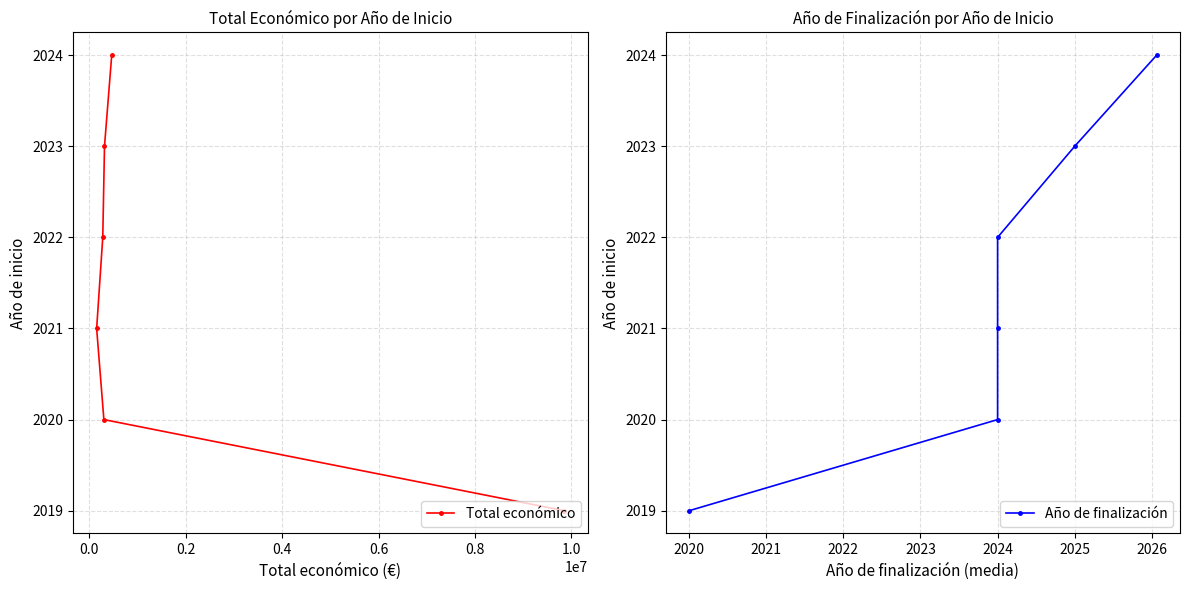

What is the maximum value for Total económico?

2024